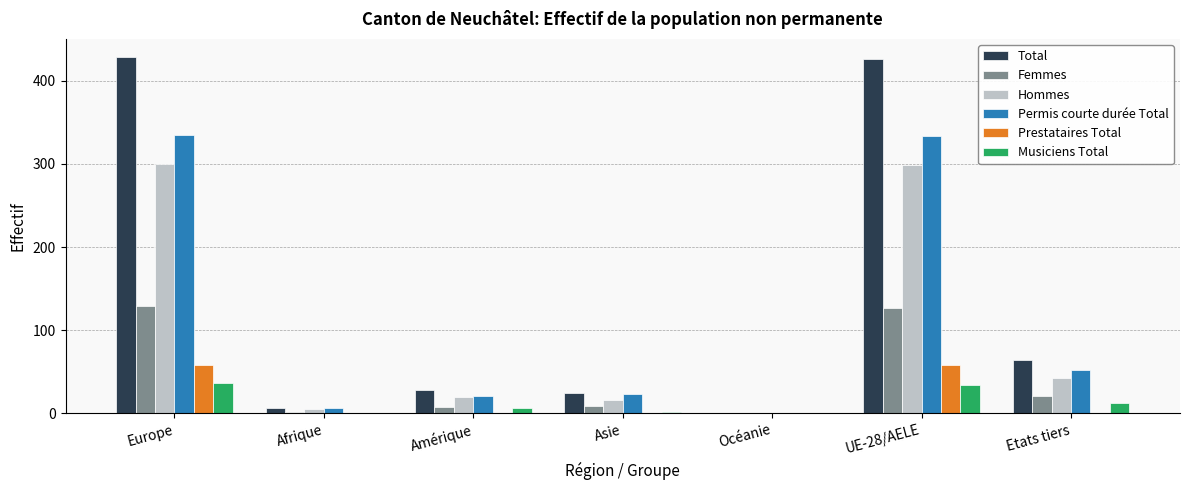

What is the average value of the Hommes series?

98